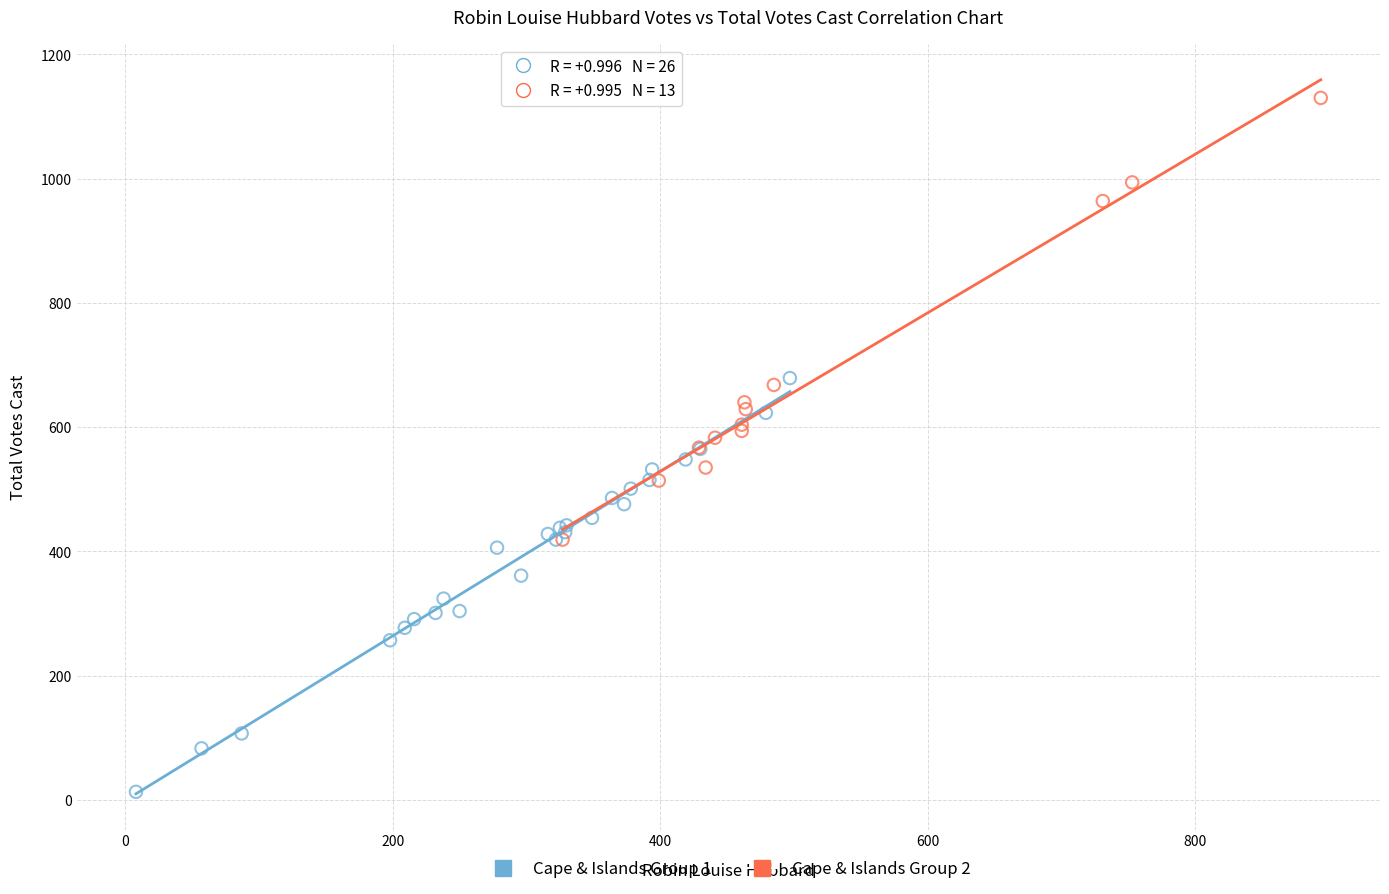

Which series reaches the minimum Y coordinate?

Cape & Islands Group 1